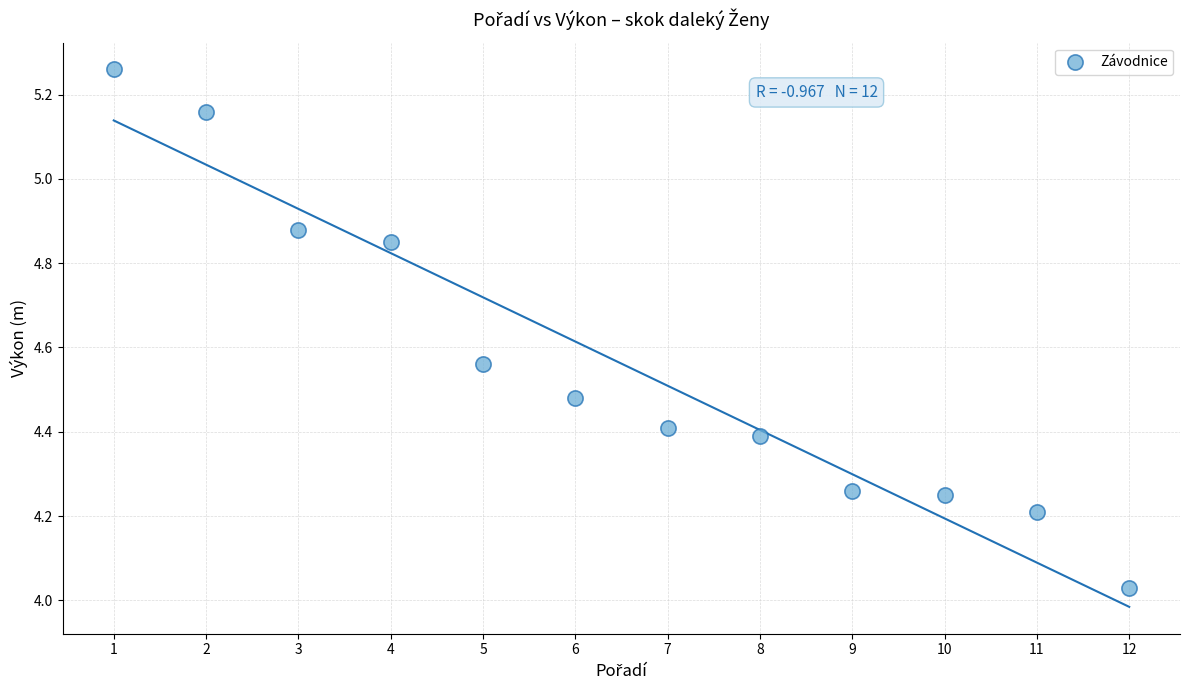

What is the range of X values (max minus min)?

11.0